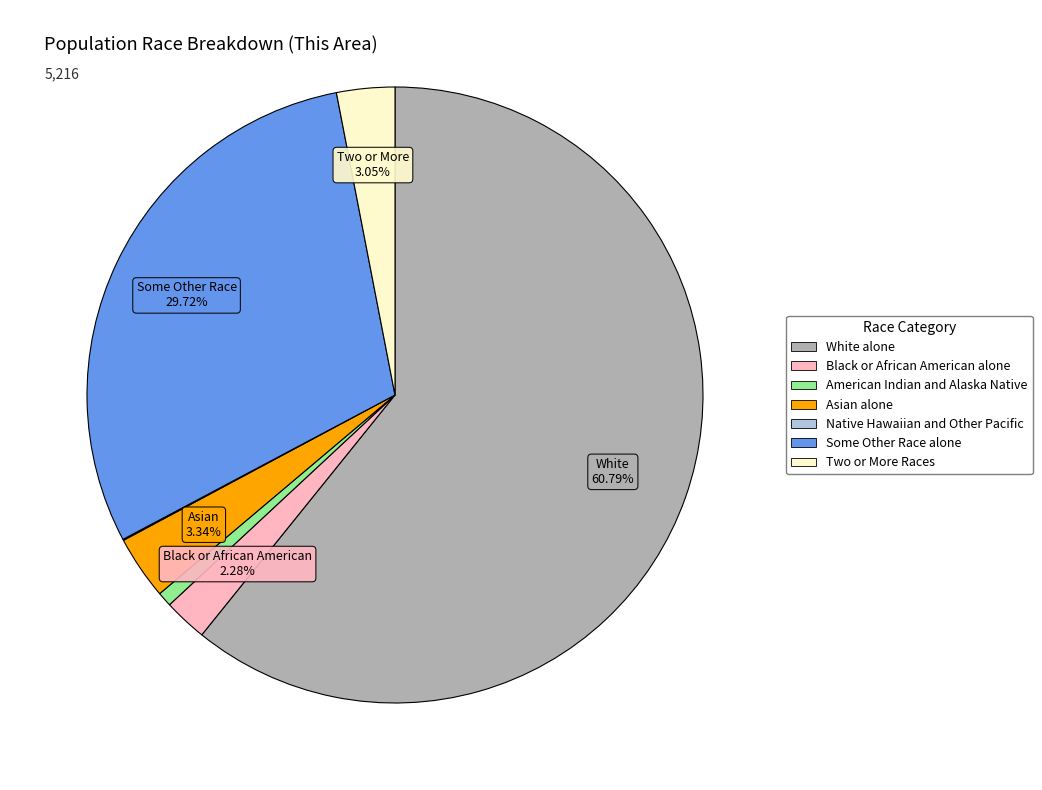

What percentage is the Black or African American alone slice, to the nearest percent?

2%